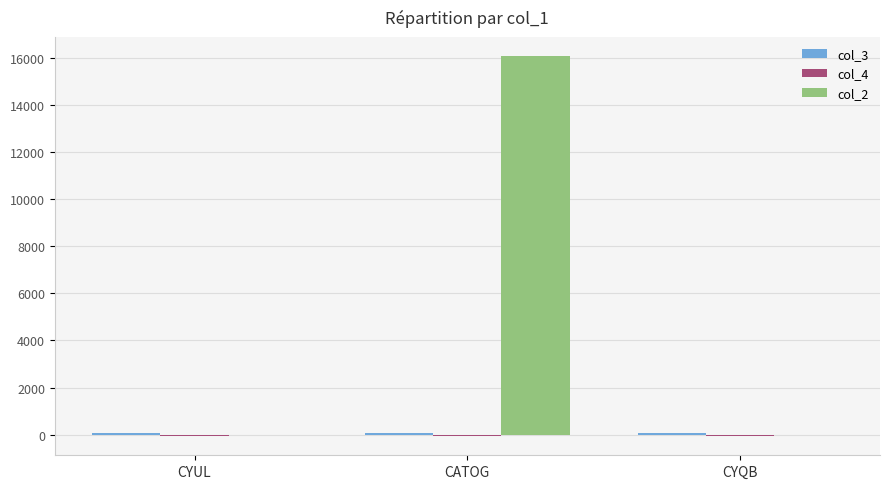

True or false: col_2 has a value of 11064.4 at CYUL.

False